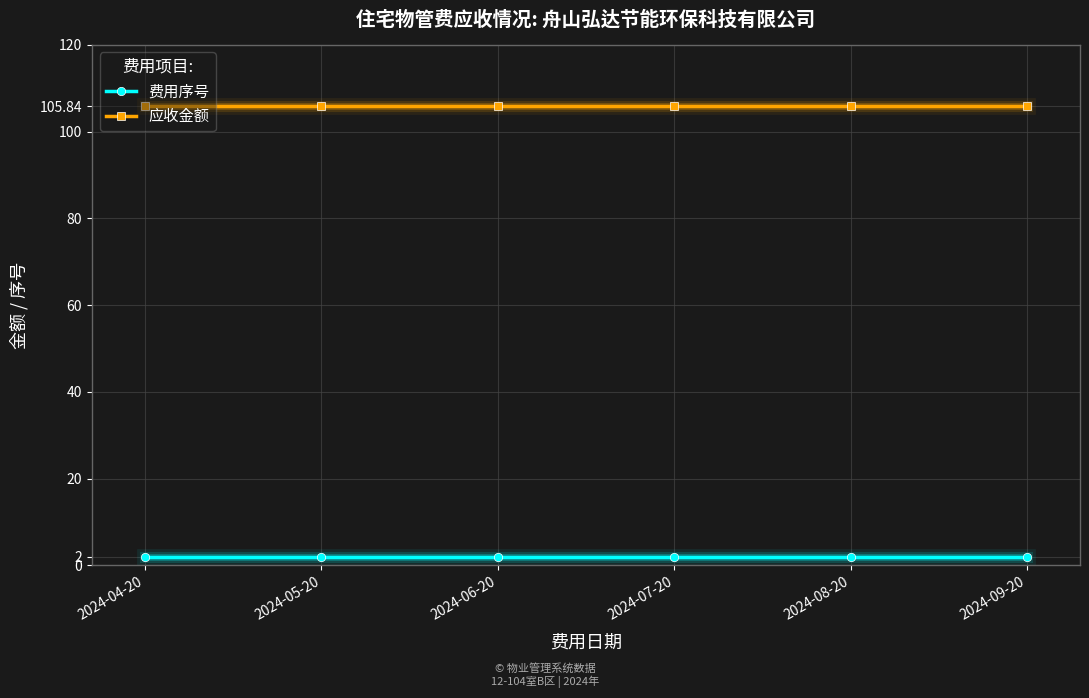

What is the value of the 应收金额 point at the 2nd from the left?

105.8